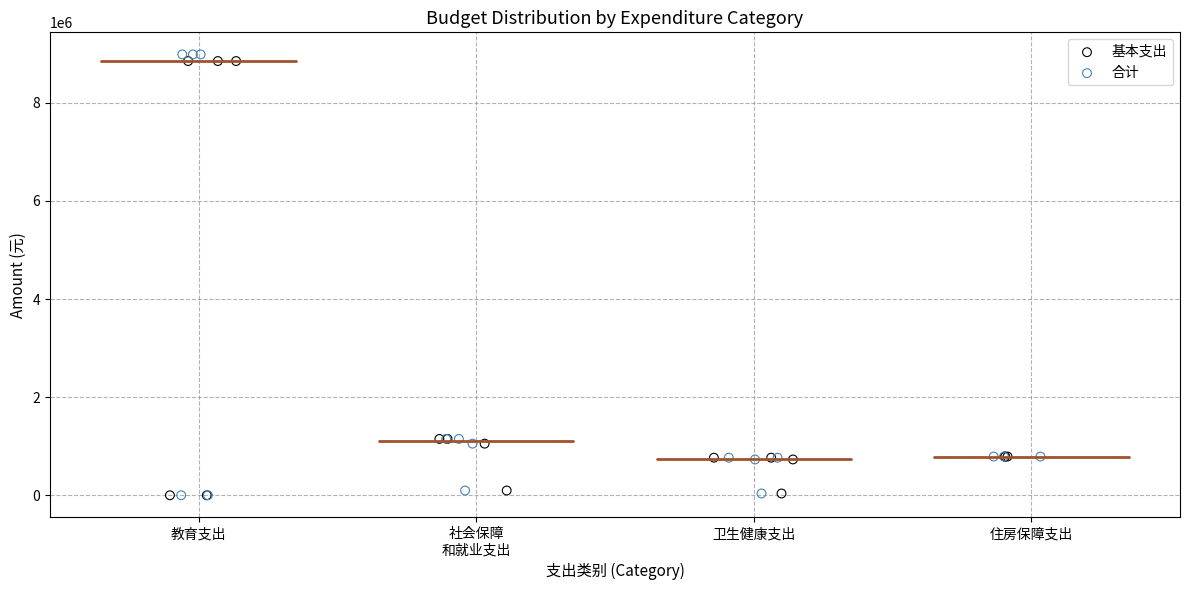

Which series contains the highest Y value?

合计